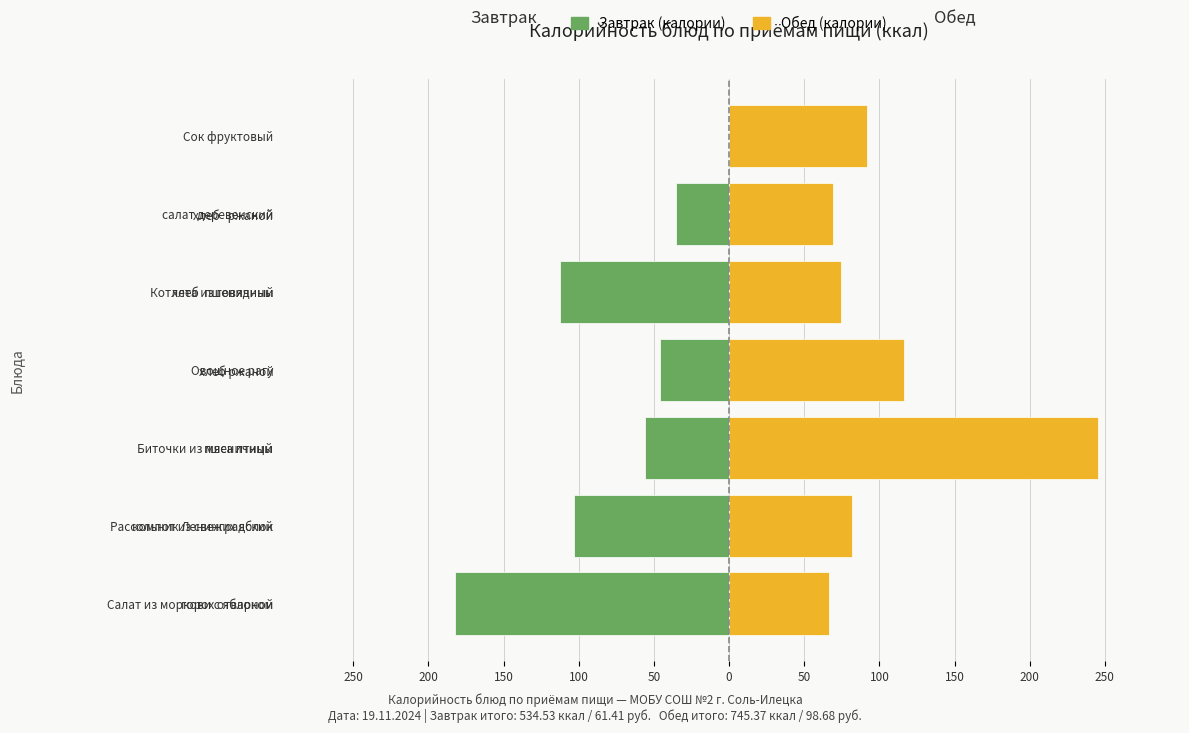

What is the value of the Обед bar at the 4th from the left?

116.4